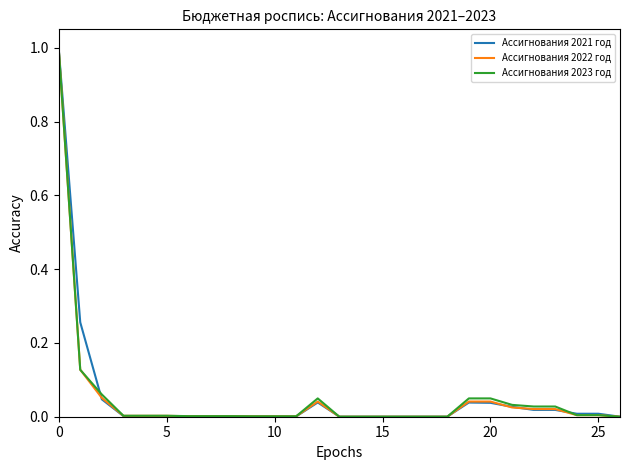

Does the chart have visible grid lines?

No